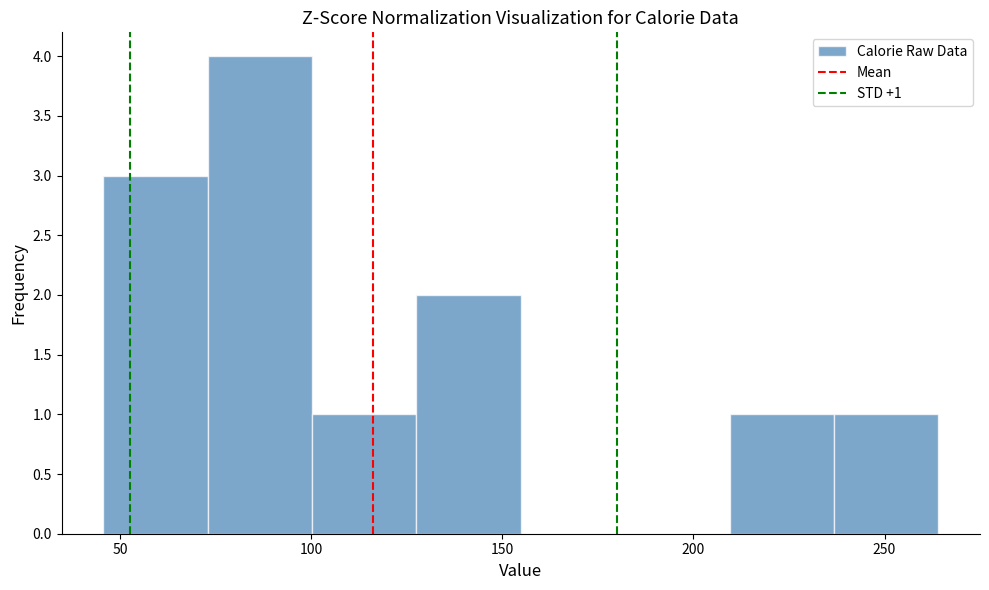

Over which range of the x-axis is the bar tallest?

75 to 100